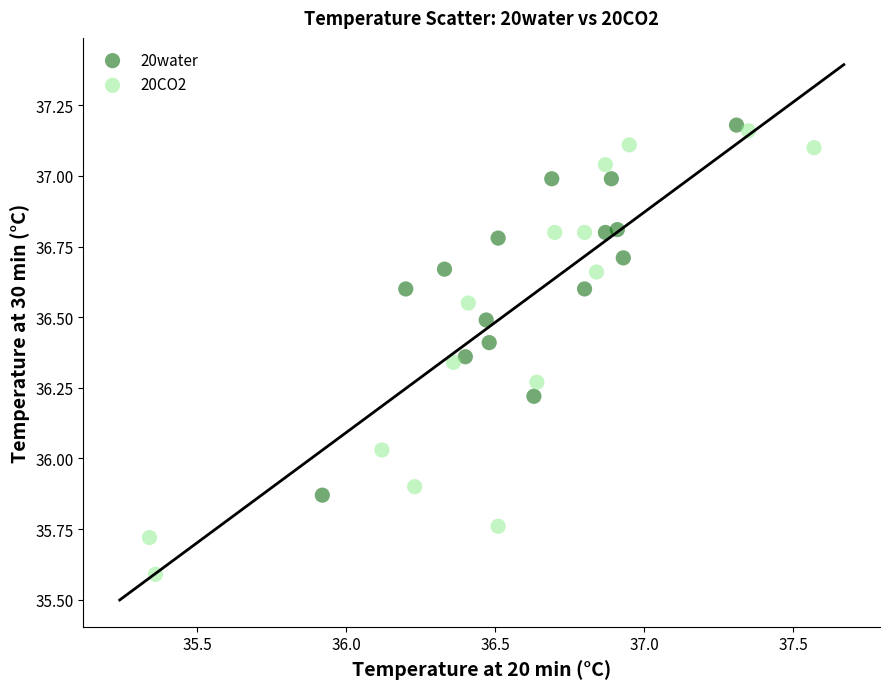

Which series has the largest Y range (max minus min)?

20CO2